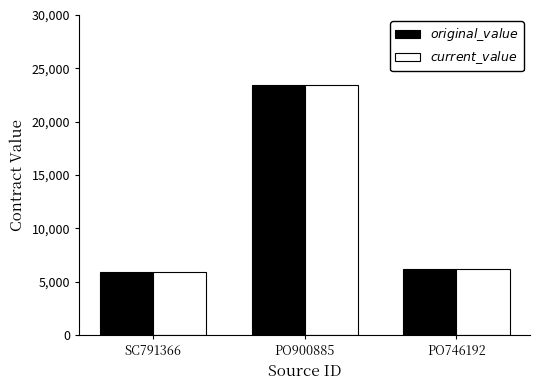

What is the total value across all series at PO746192?

12460.0